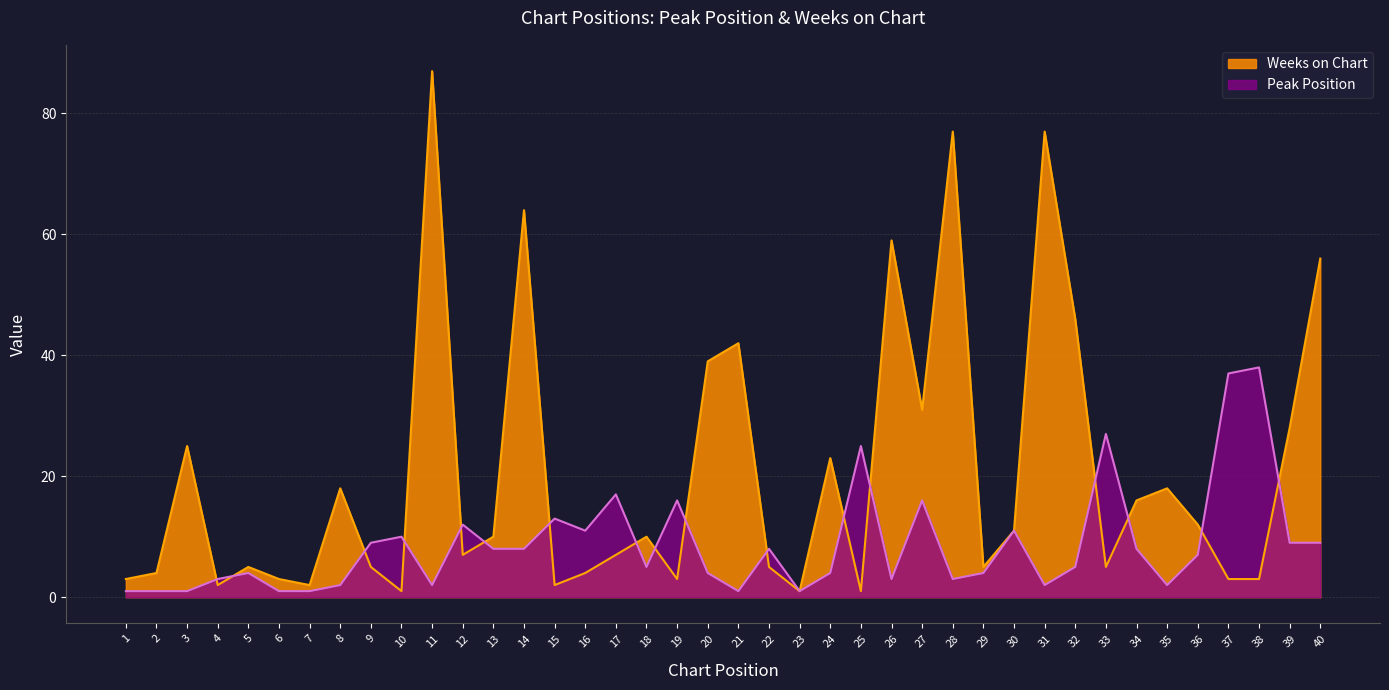

At which category does the chart reach its peak across all series?

11